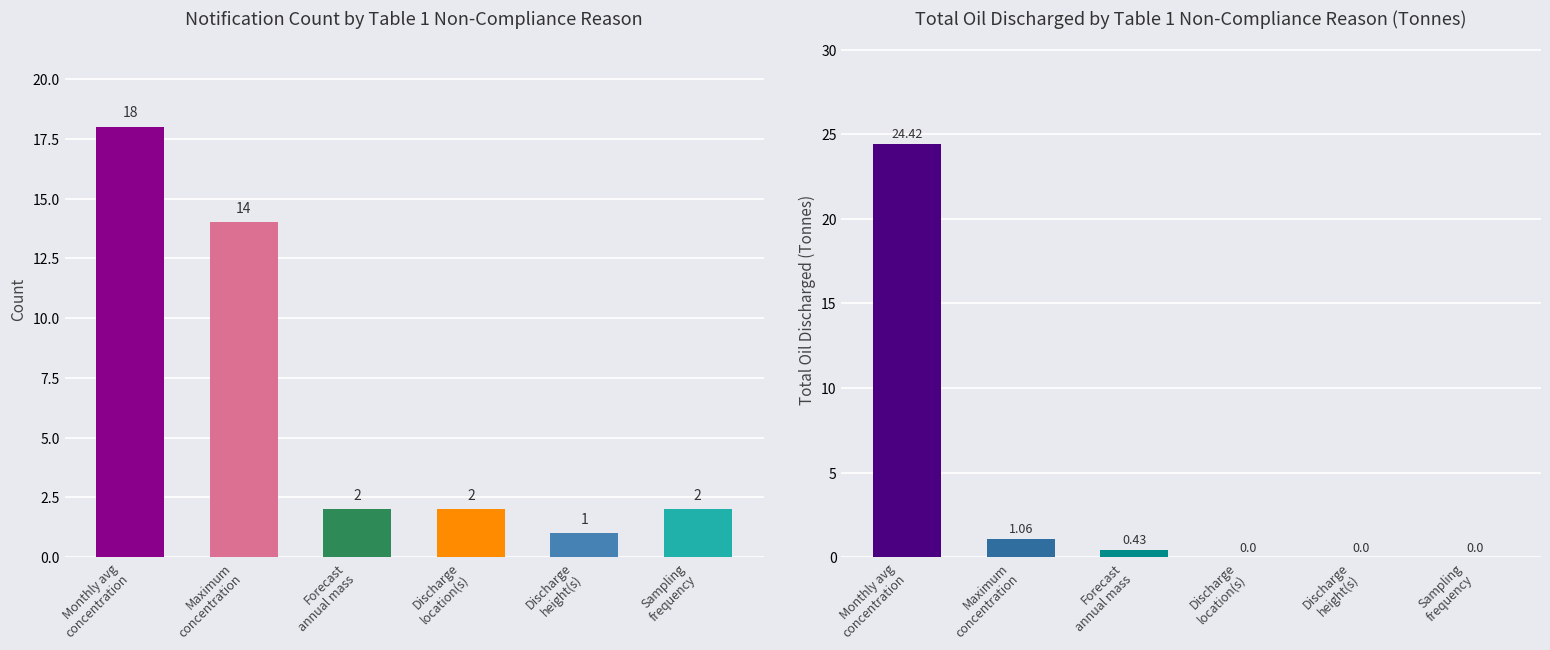

What is the difference between the maximum and second lowest values in the Count series?

16.0